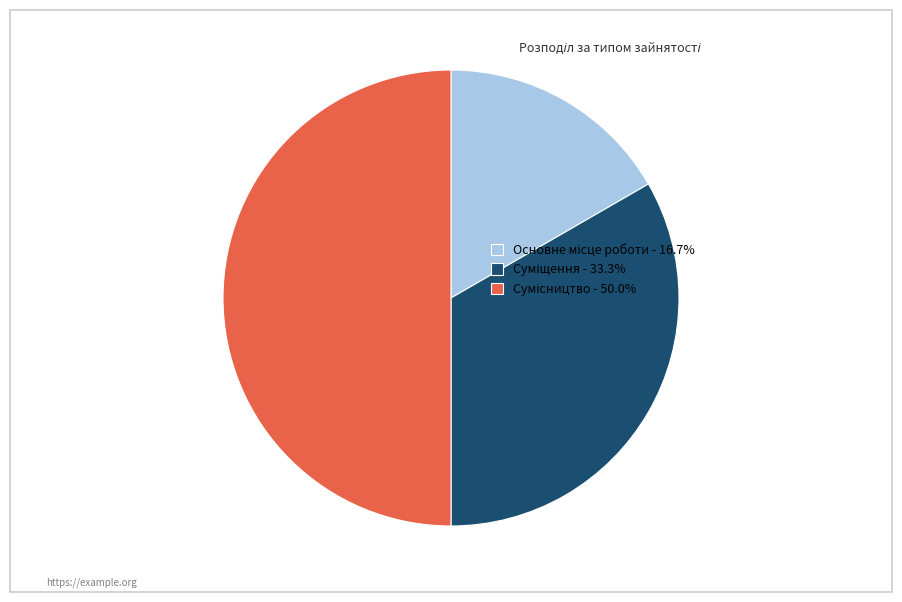

What percentage is the Основне місце роботи slice, to the nearest percent?

17%